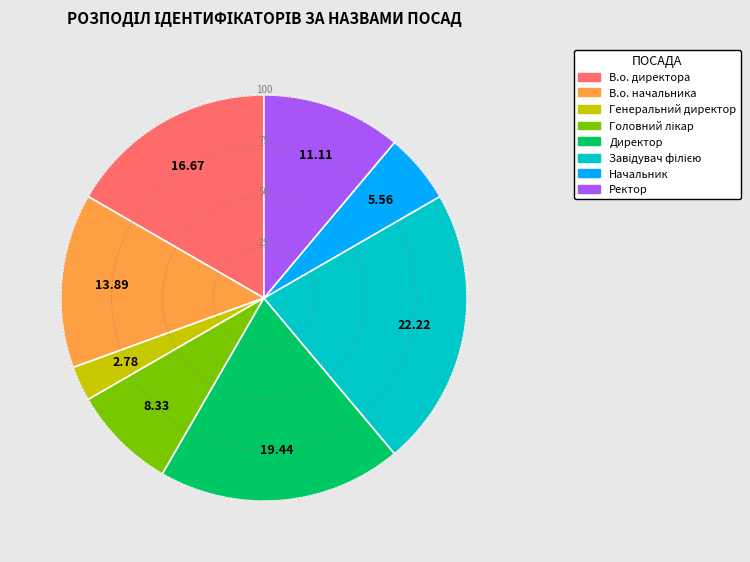

Is there any slice that represents more than half of the pie?

No